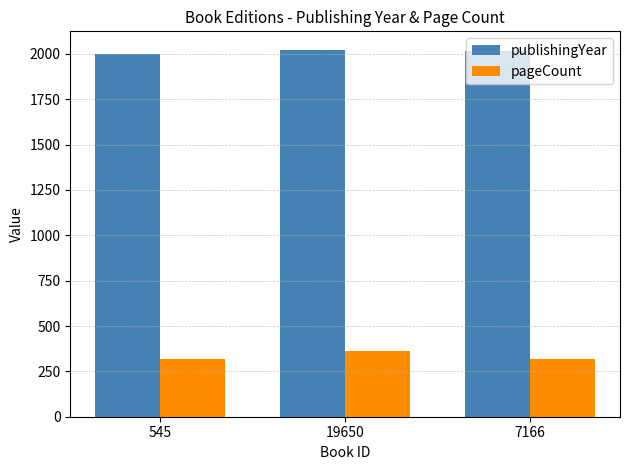

What is the minimum value for publishingYear?

1999